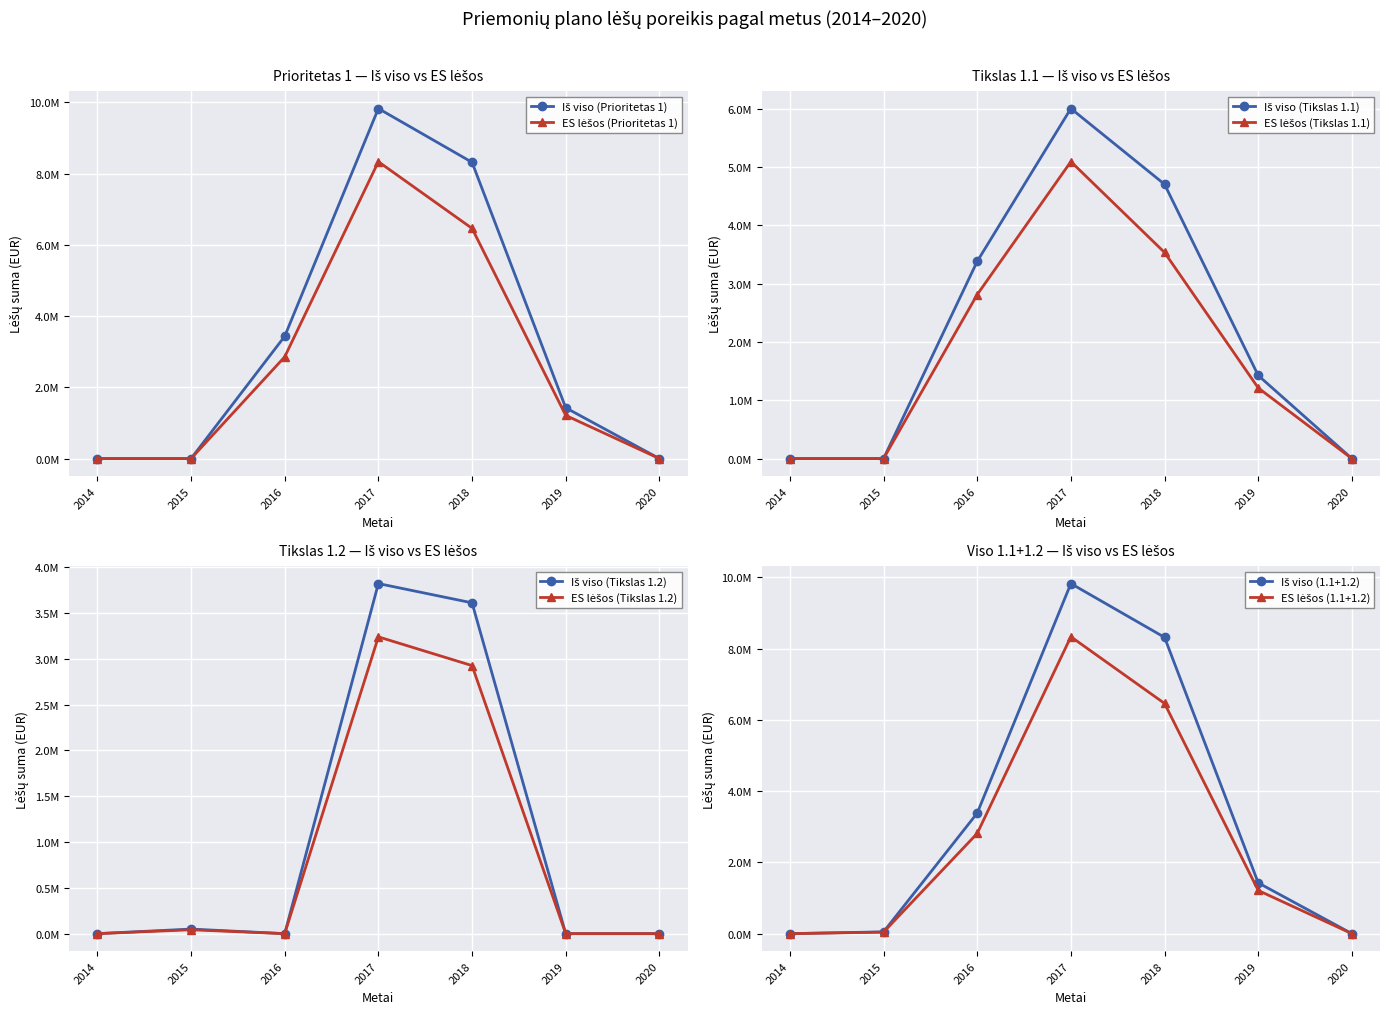

What is the maximum value shown in the chart?

9828531.2